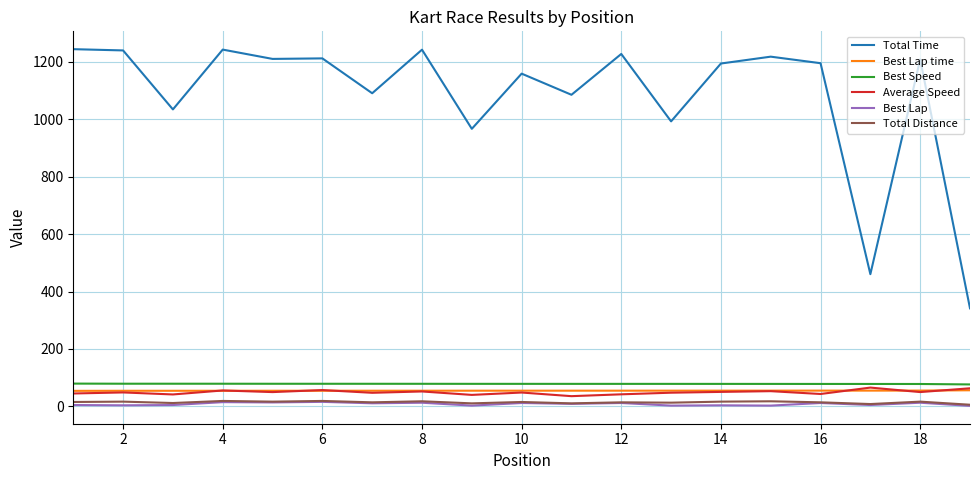

Which series has the widest spread of values?

Total Time